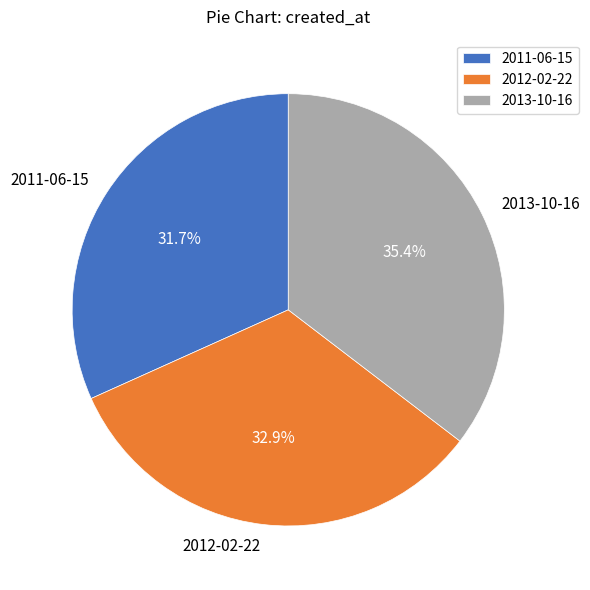

Does 2013-10-16 represent more than half of the total?

No